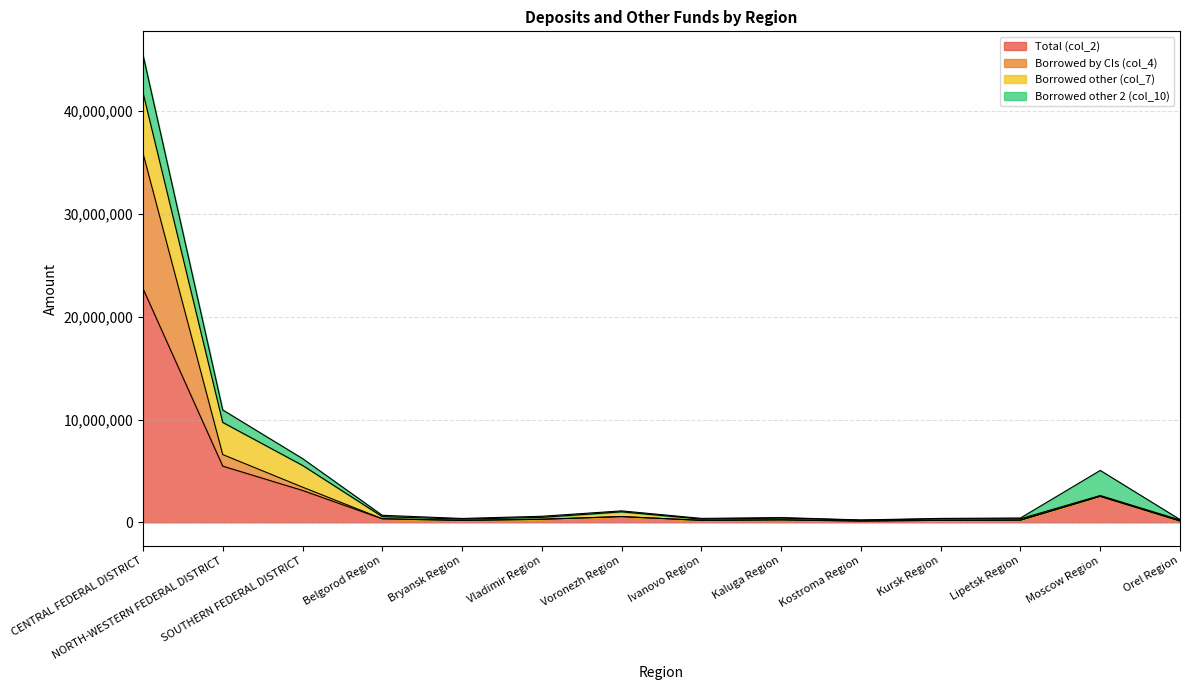

At which label does Total (col_2) reach its minimum?

Kostroma Region